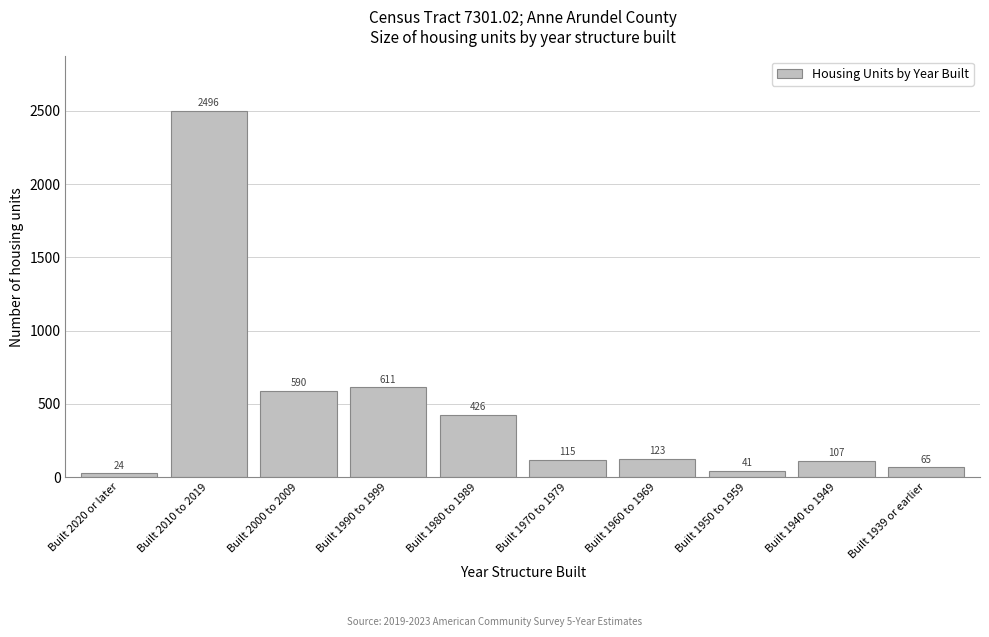

Reading left to right, transcribe all the data shown in this chart.

24	2496	590	611	426	115	123	41	107	65